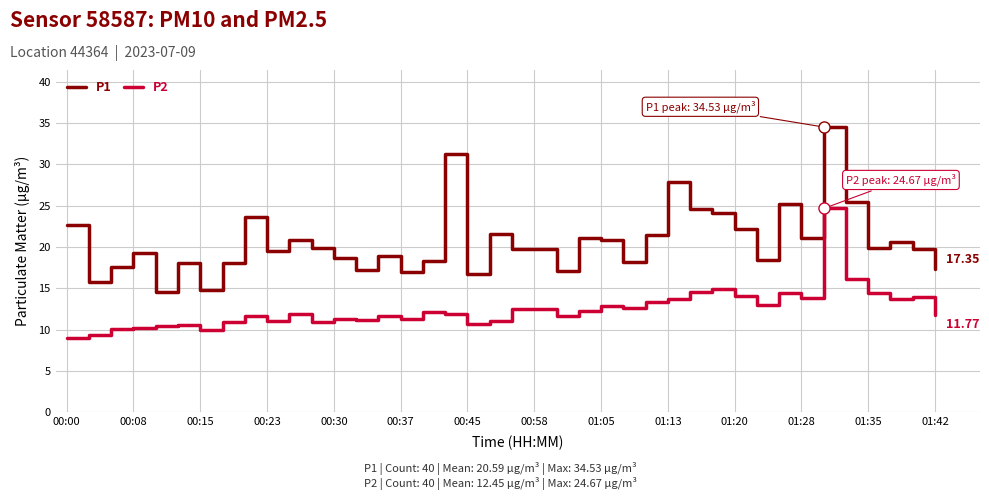

Which series has the widest spread of values?

P1